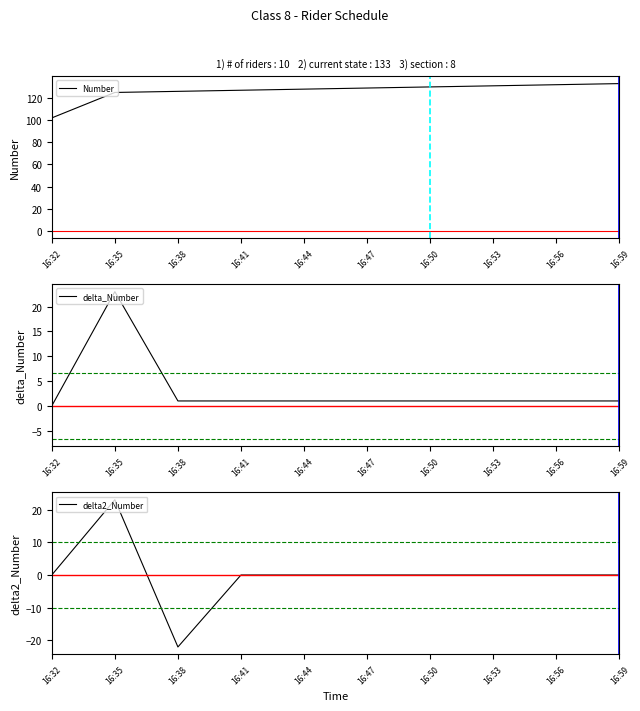

What is the value of the delta_Number point at the 8th from the left?

1